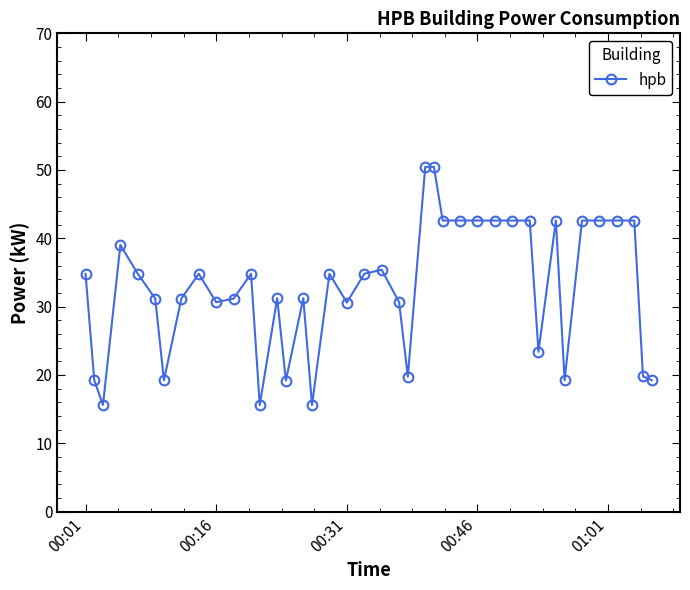

How many values exceed 34?

21